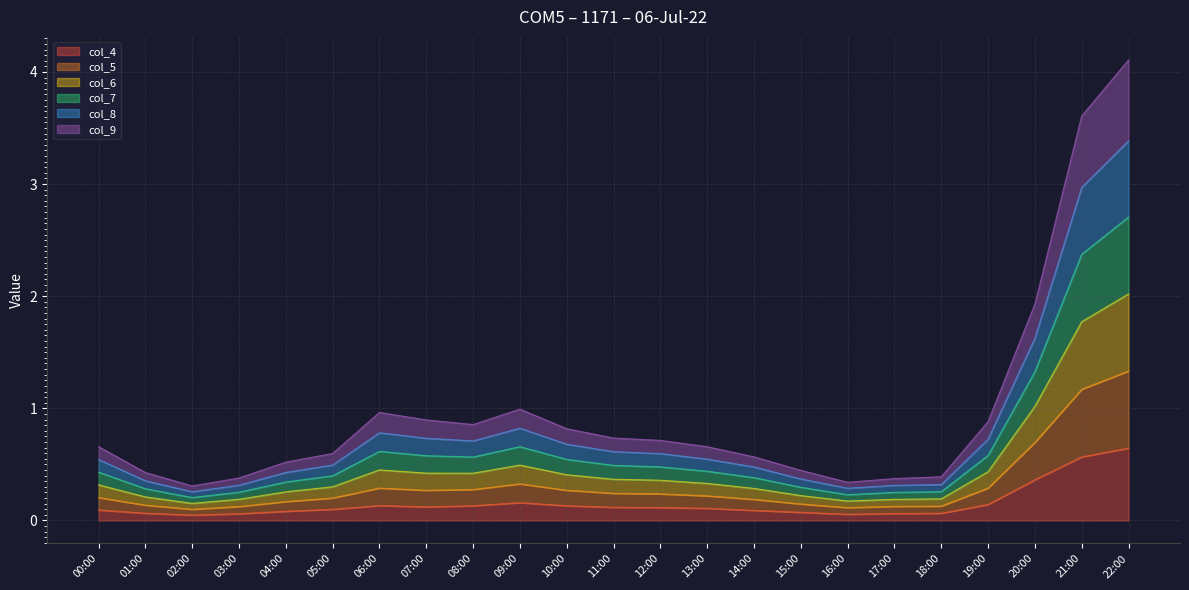

Does the chart display data point markers on the line(s)?

No